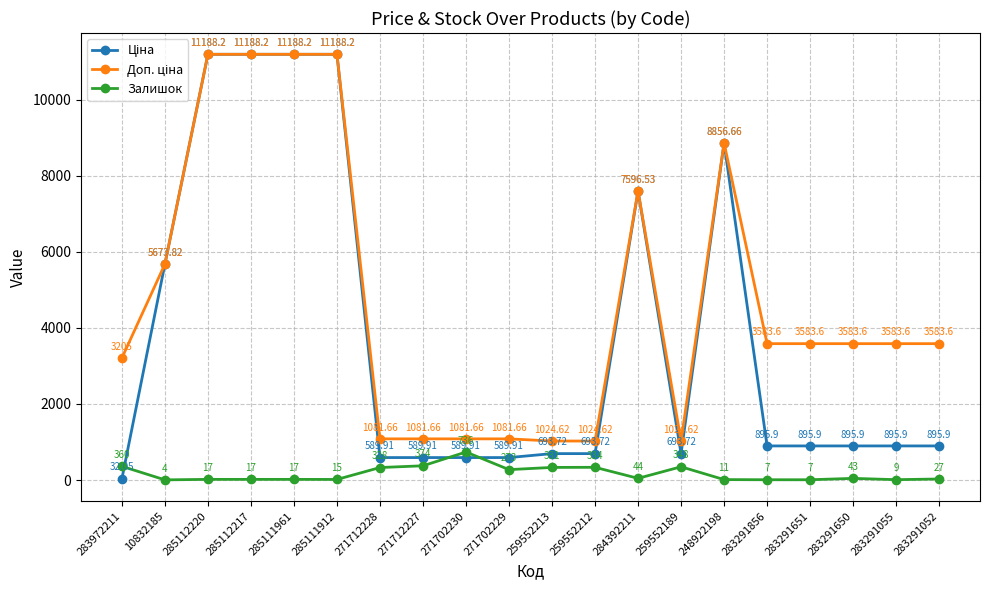

True or false: Залишок has more than 1 interior local peaks.

True